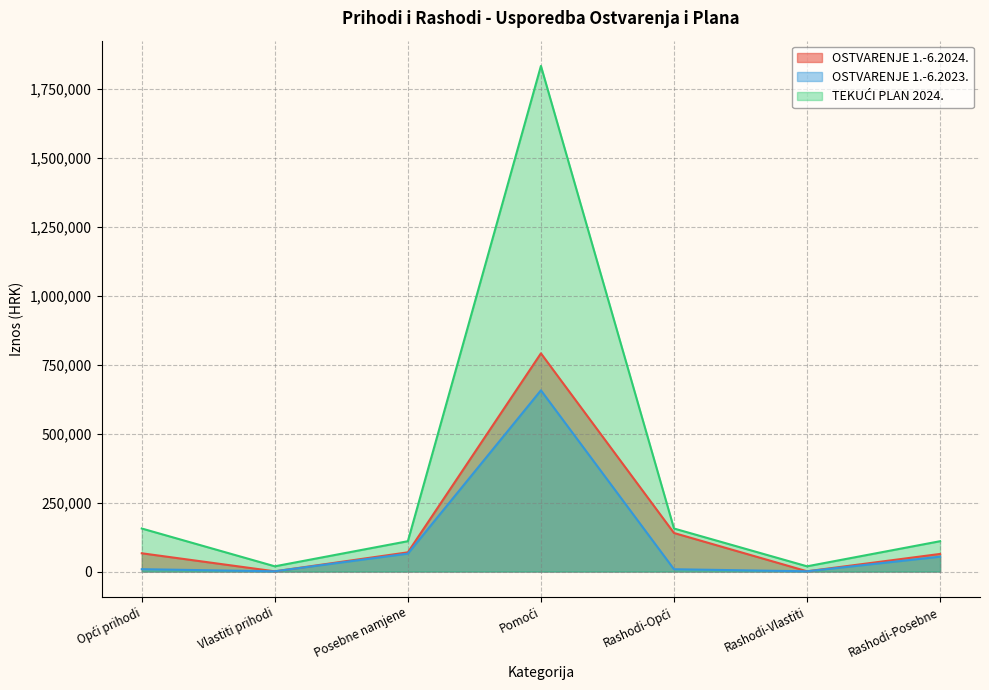

What is the difference between the TEKUĆI PLAN 2024. values at Rashodi-Vlastiti and Rashodi-Opći?

137023.8